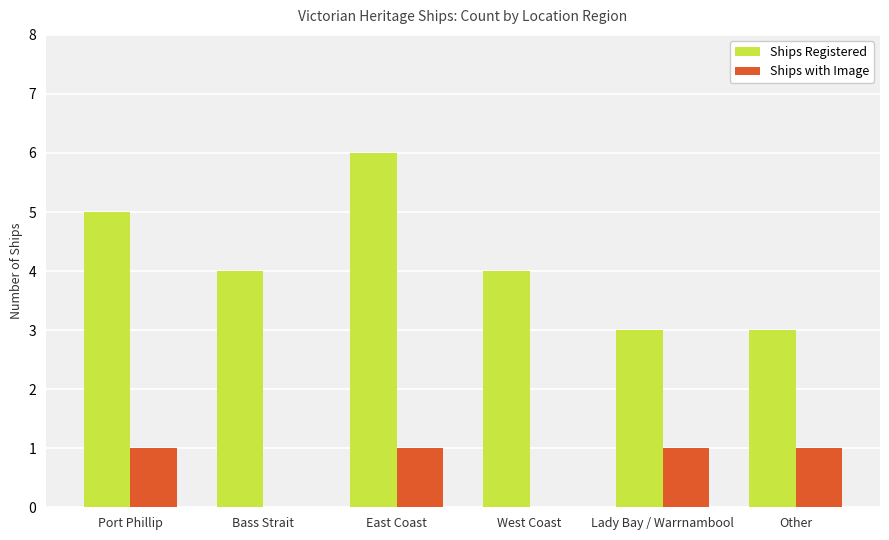

How many distinct data groups are displayed?

2